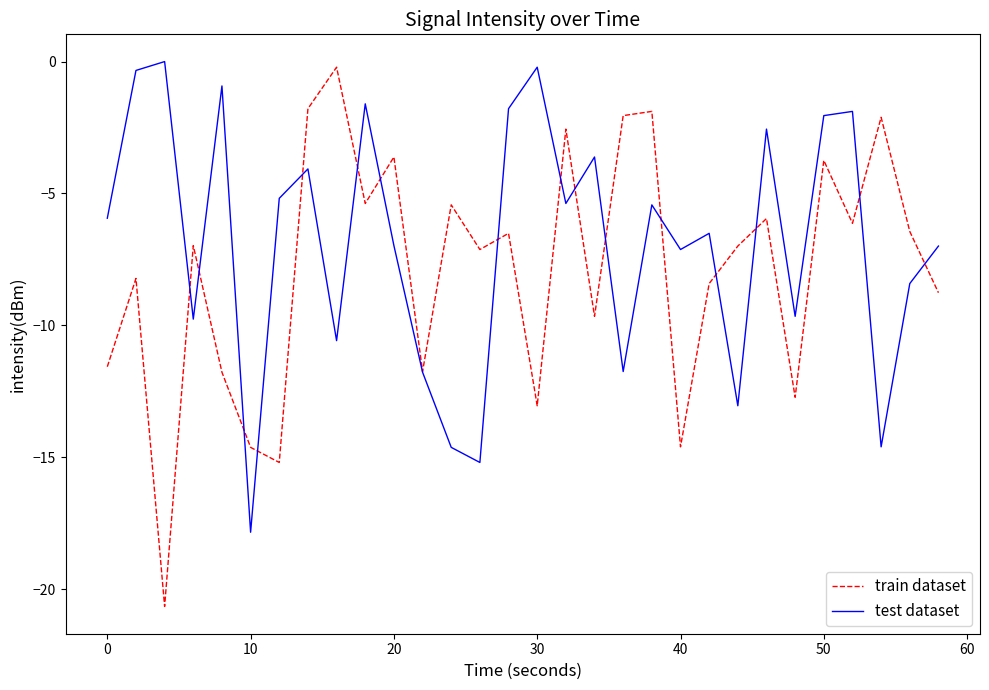

Which series has the widest spread of values?

train dataset